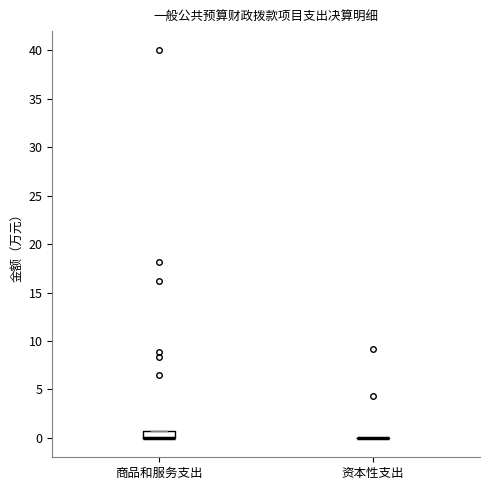

Which box is the tallest, from its lower edge to its upper edge?

商品和服务支出